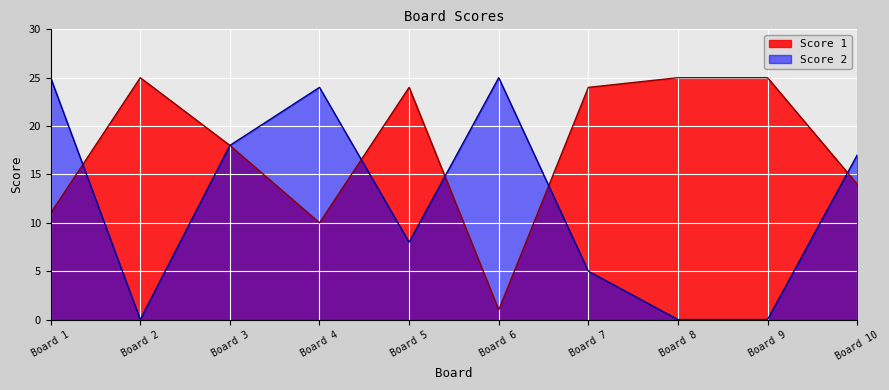

What is the value of the Score 1 point at the 10th from the left?

14